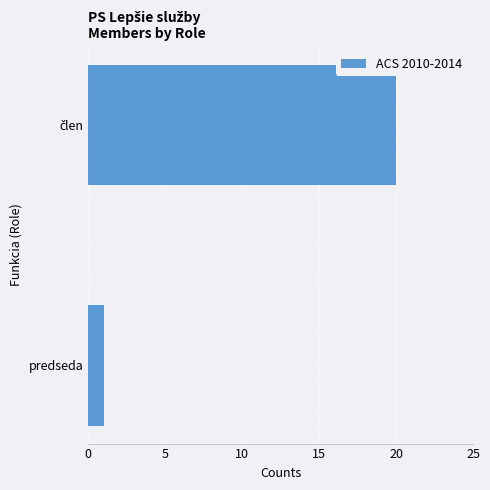

Reading bottom to top, extract all data points from this chart.

1	20